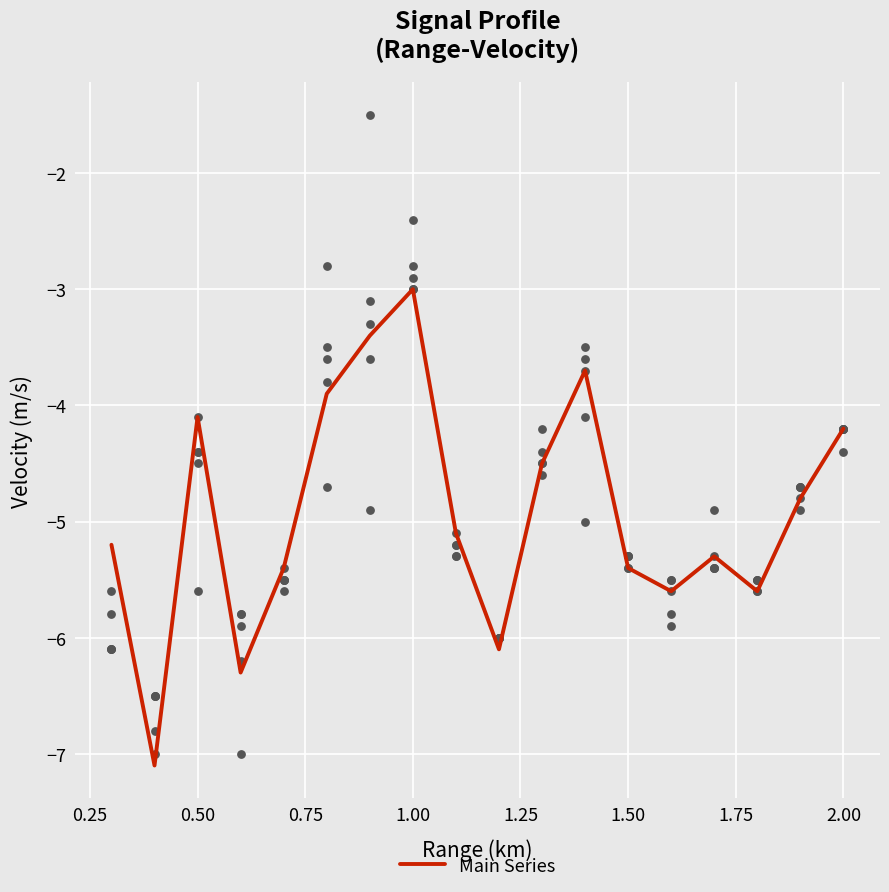

What is the highest value of the Main Series series?

-3.0